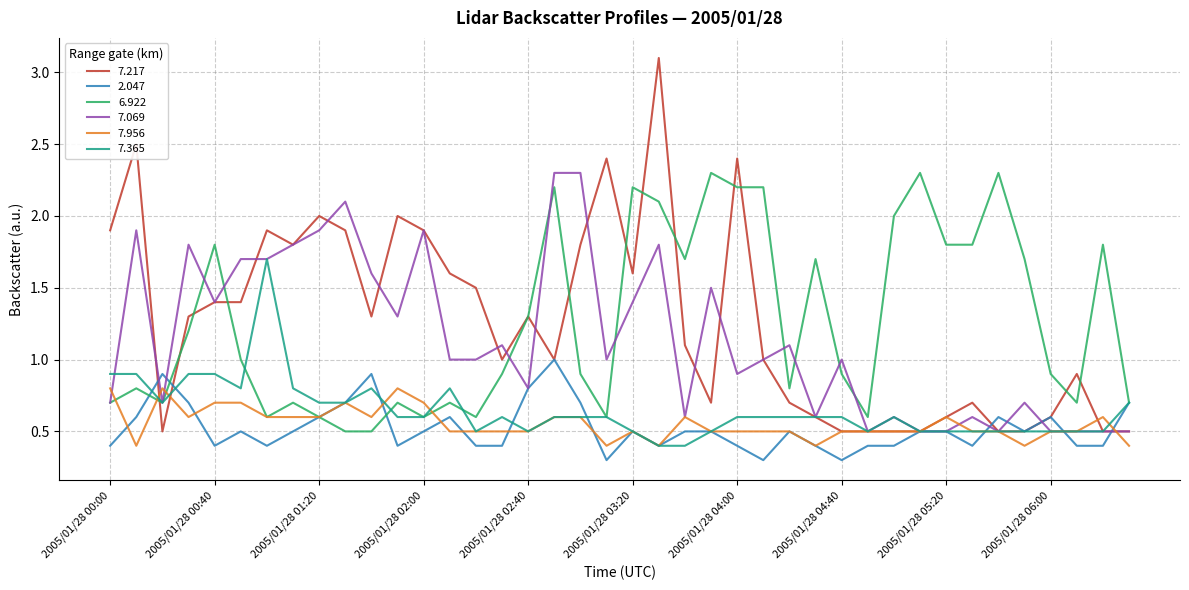

Which series has the widest spread of values?

7.217